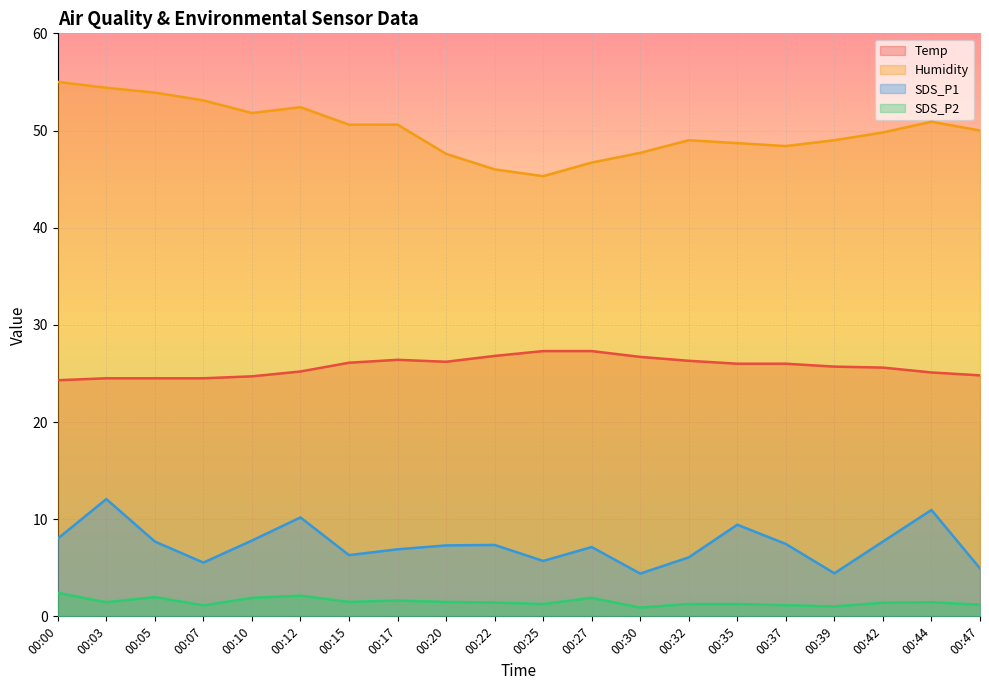

Reading right to left, what are all the values shown in this chart?

Temp: 24.8	25.1	25.6	25.7	26.0	26.0	26.3	26.7	27.3	27.3	26.8	26.2	26.4	26.1	25.2	24.7	24.5	24.5	24.5	24.3
Humidity: 50.0	50.9	49.8	49.0	48.4	48.7	49.0	47.7	46.7	45.3	46.0	47.6	50.6	50.6	52.4	51.8	53.1	53.9	54.4	55.0
SDS_P1: 4.9	10.9	7.7	4.4	7.5	9.4	6.1	4.4	7.1	5.7	7.3	7.3	6.9	6.3	10.2	7.8	5.5	7.7	12.1	8.0
SDS_P2: 1.2	1.4	1.4	1.0	1.1	1.3	1.3	0.9	1.9	1.3	1.4	1.5	1.6	1.5	2.1	1.9	1.1	2.0	1.4	2.4